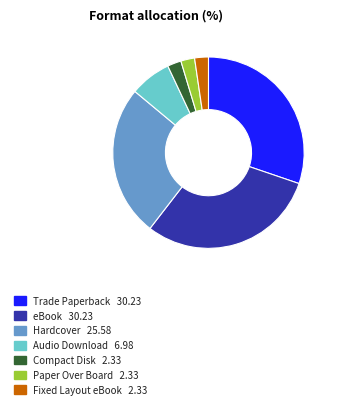

Count the number of slices in the pie.

7